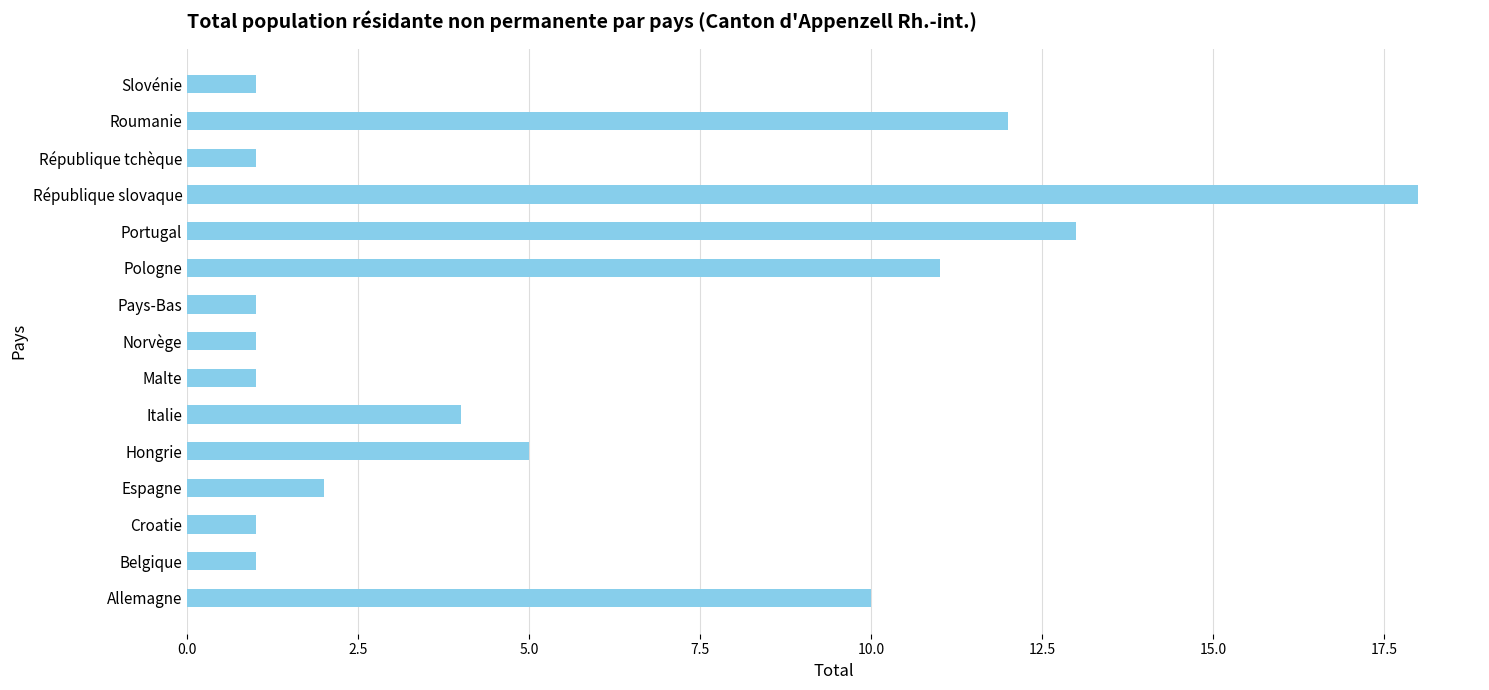

At which label is the value closest to 9?

Allemagne